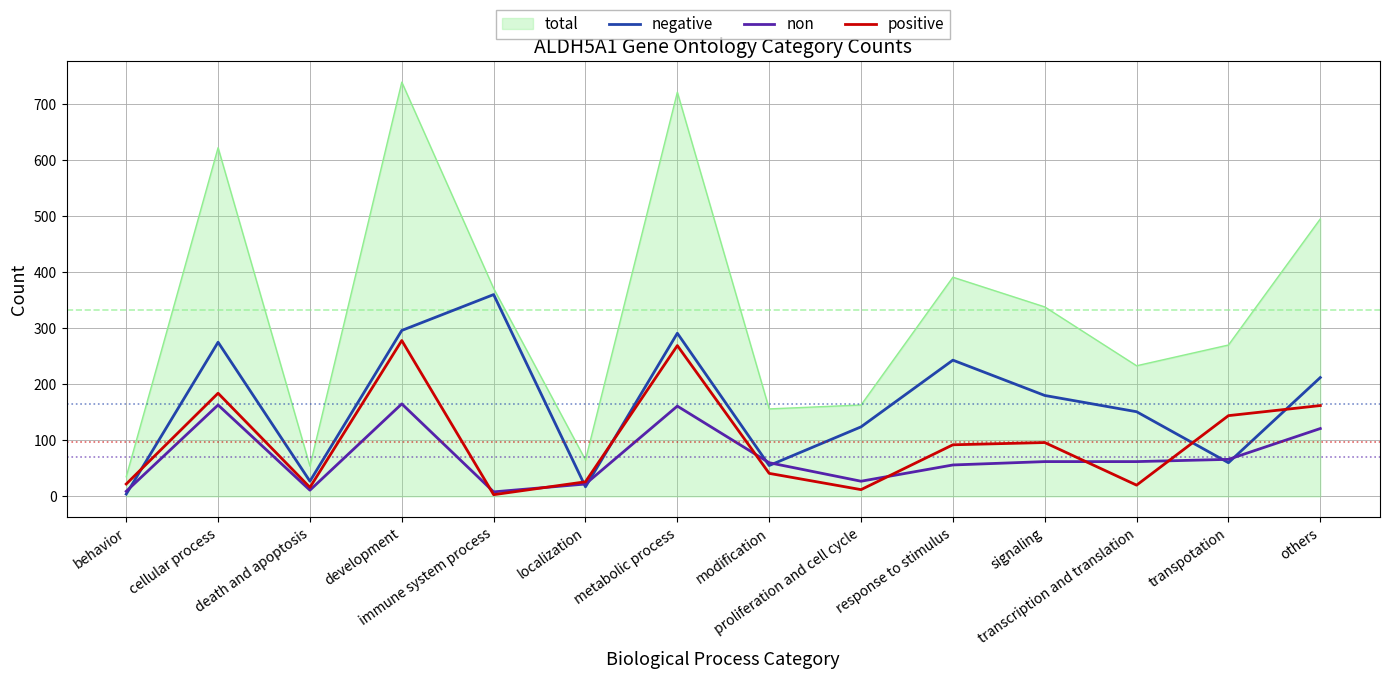

Which series has the largest total across all categories?

total